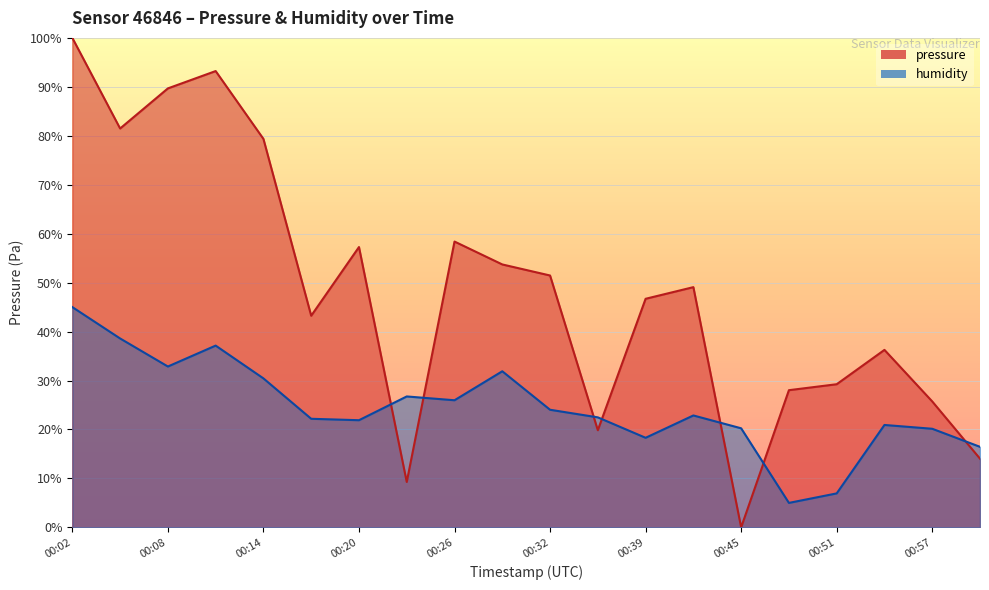

What is the total value across all series at 00:17?

65.4